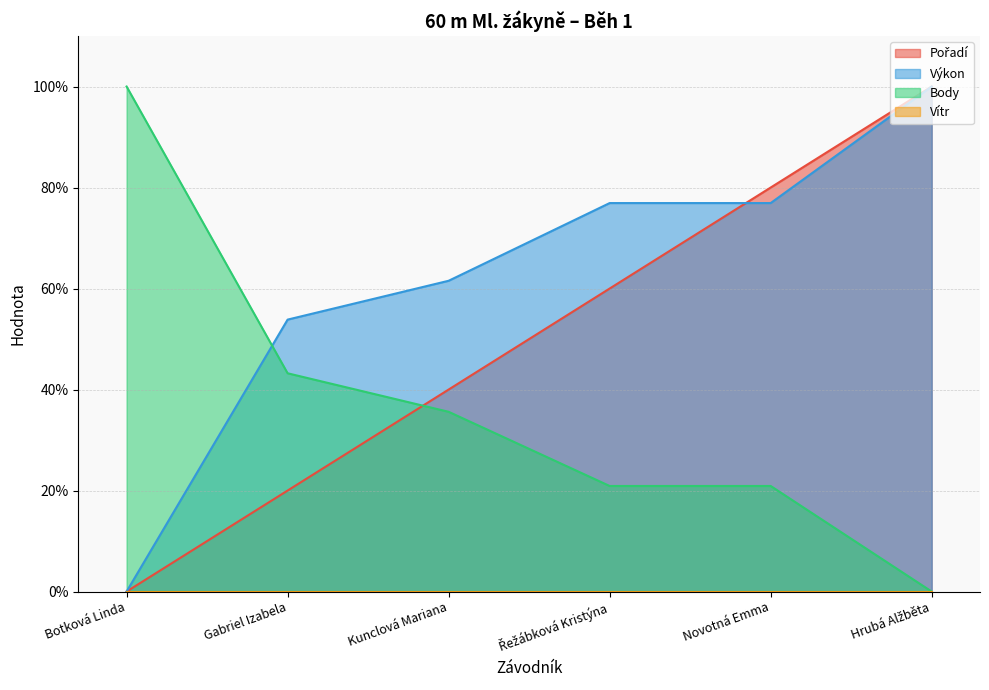

What is the sum of all Body values?

220.6